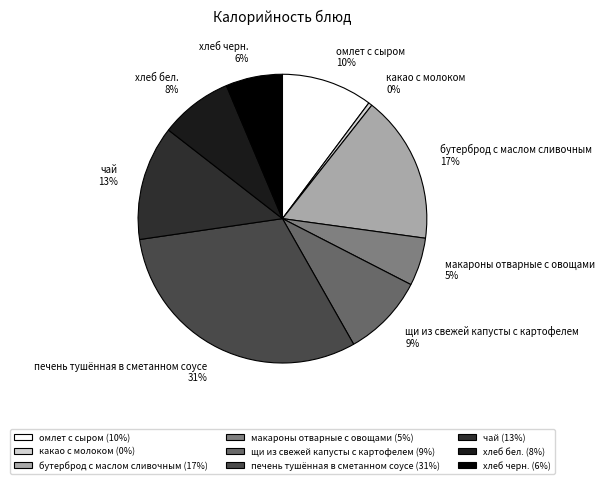

Between омлет с сыром and чай, which is larger?

чай